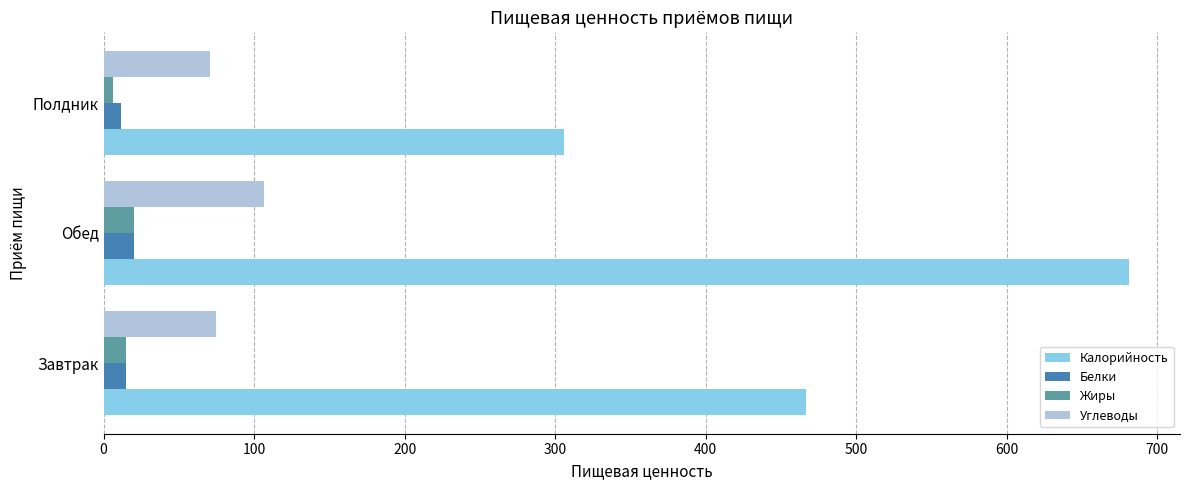

True or false: Калорийность has a value of 305.6 at Полдник.

True